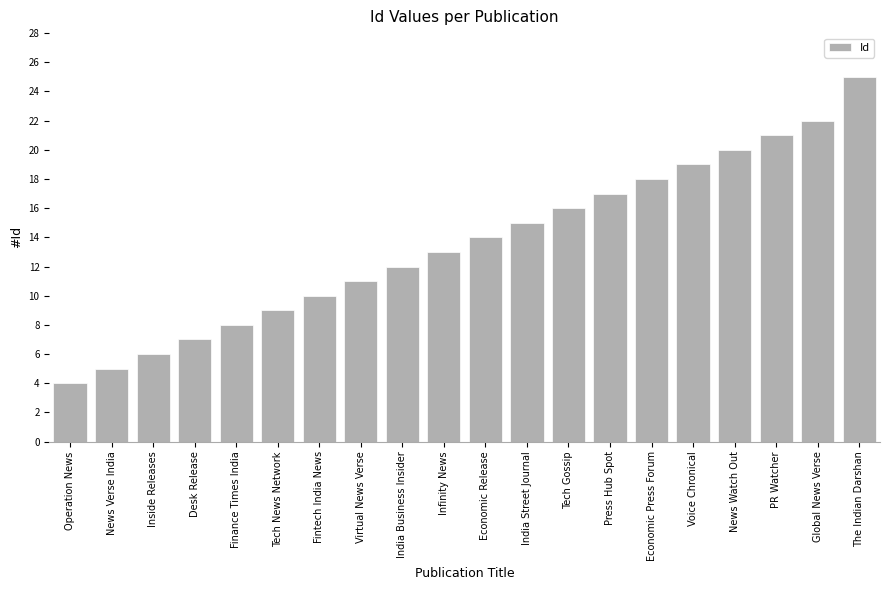

Approximately how many times larger is the value at Infinity News compared to Inside Releases?

2.2